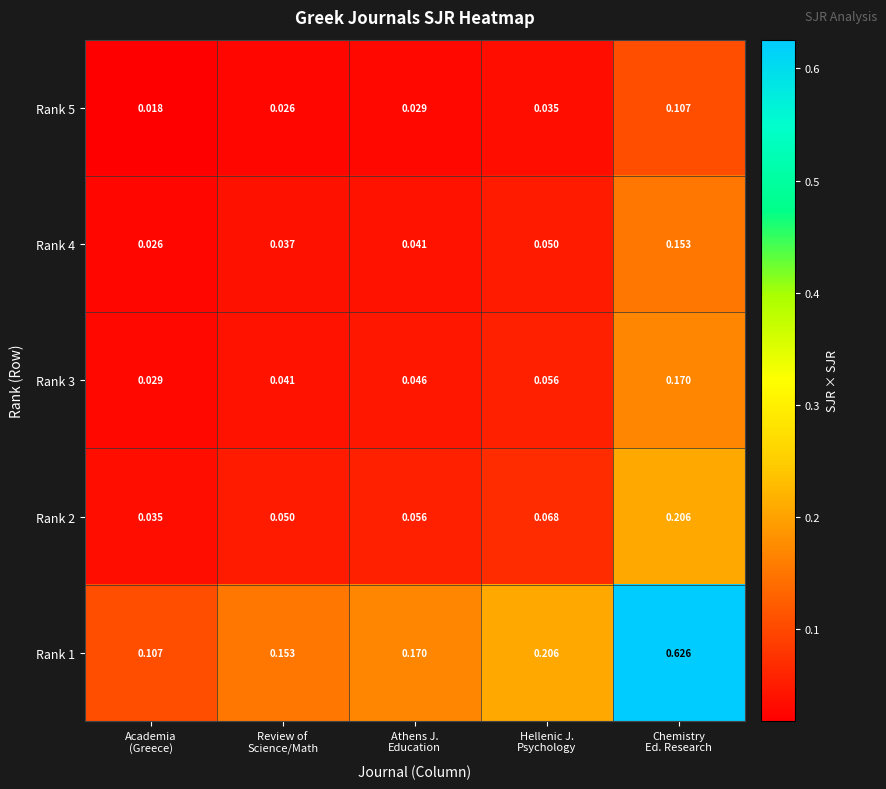

What is the total value across all series at Chemistry
Ed. Research?

1.3